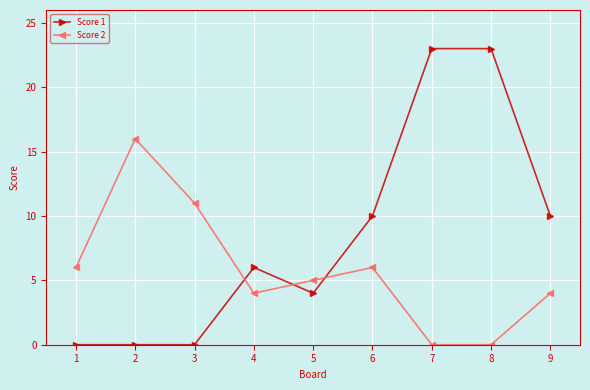

Which series has the widest spread of values?

Score 1